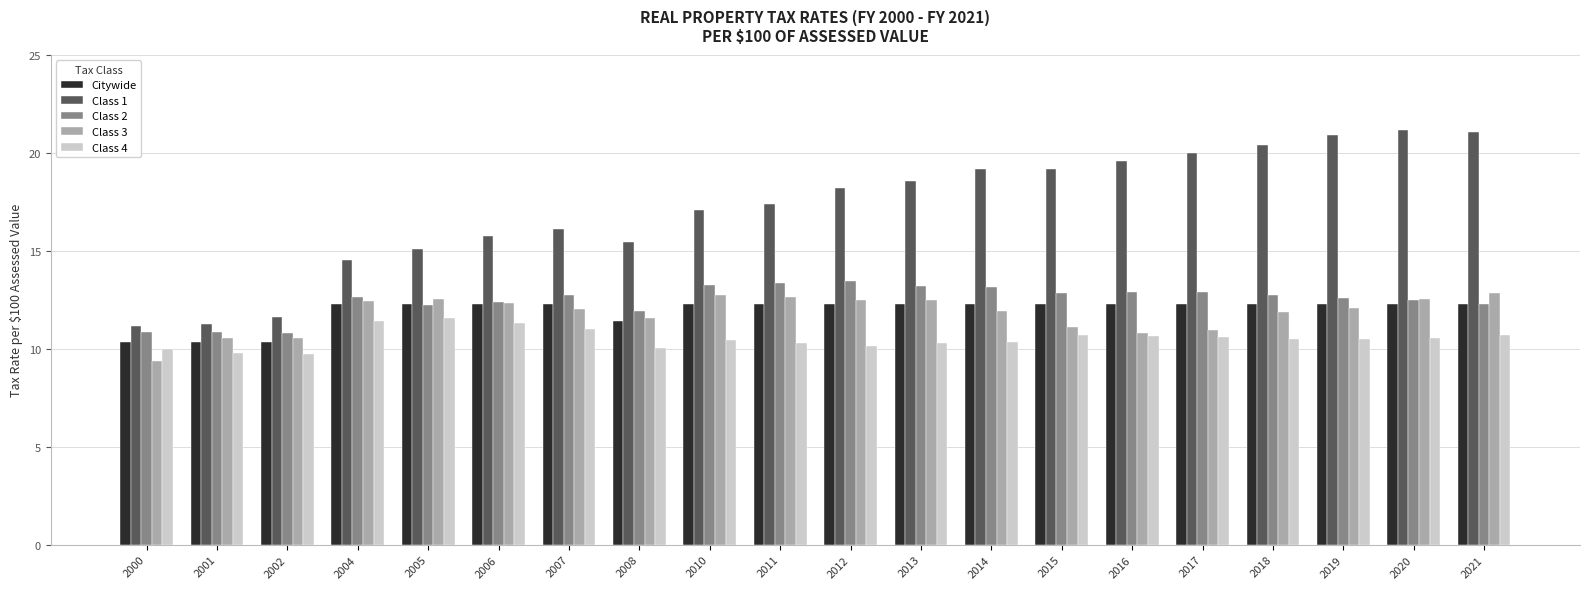

What is the total value across all series at 2008?

60.4